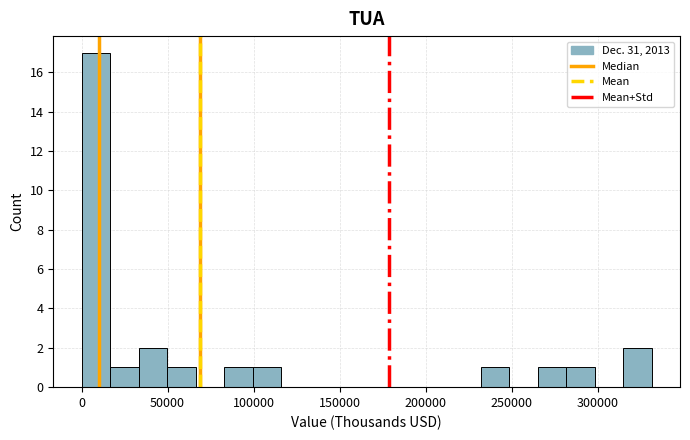

Read against the x-axis, roughly where is the centre of the tallest bar?

10000